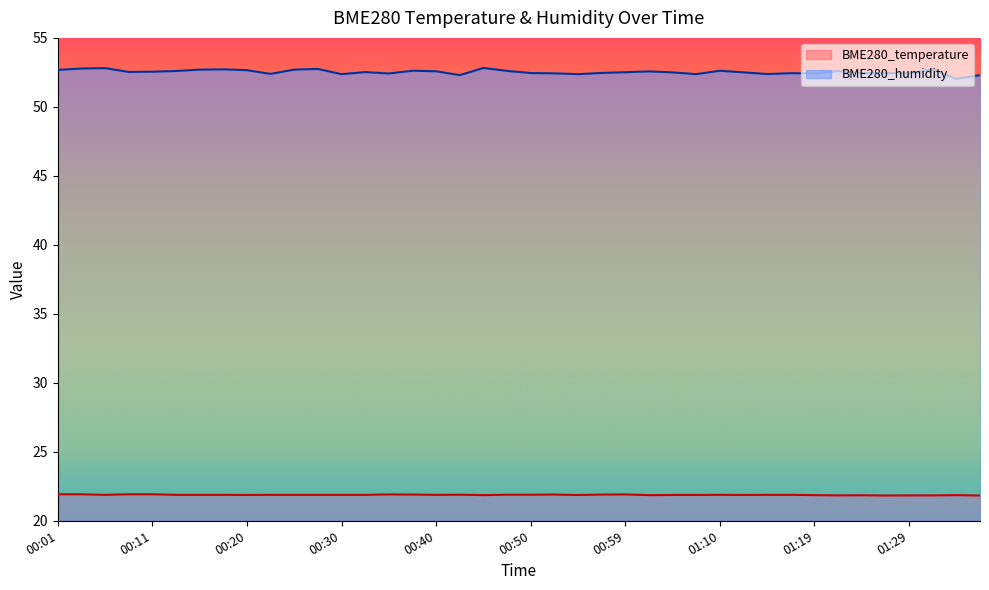

How many lines are shown in the chart?

2